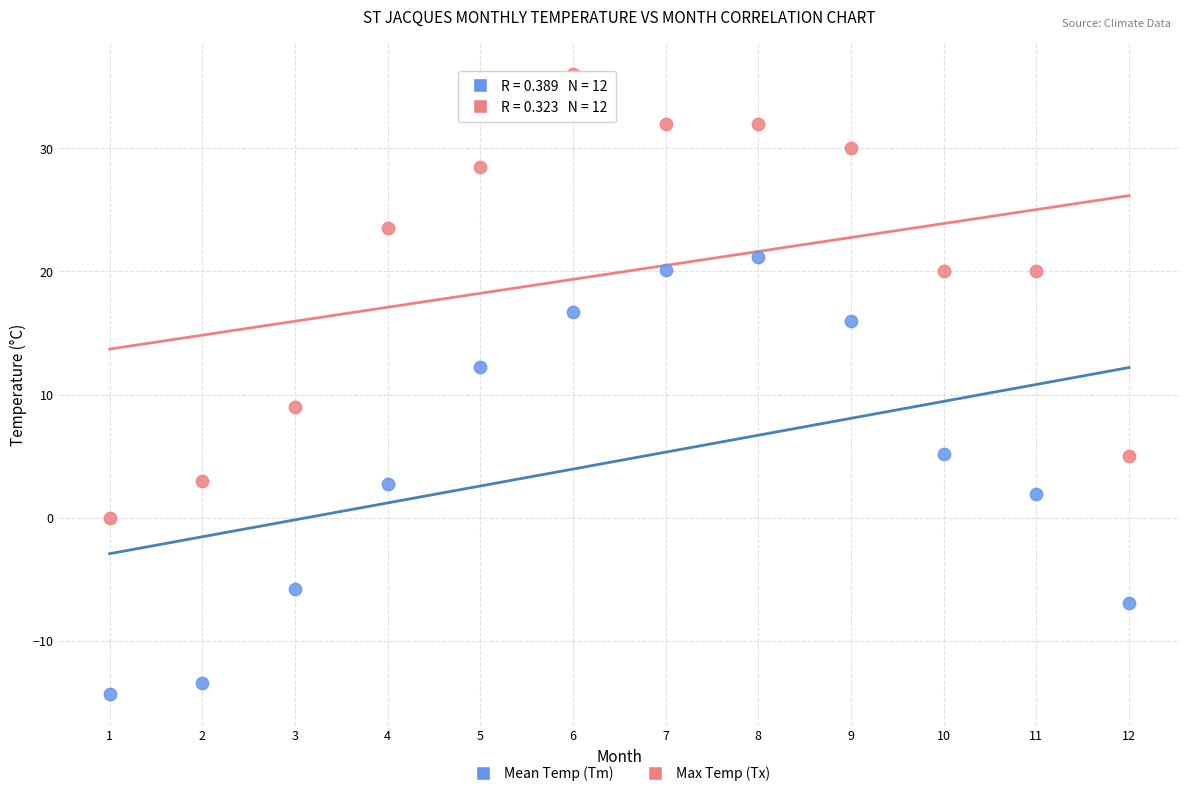

Which series contains the highest Y value?

Max Temp (Tx)